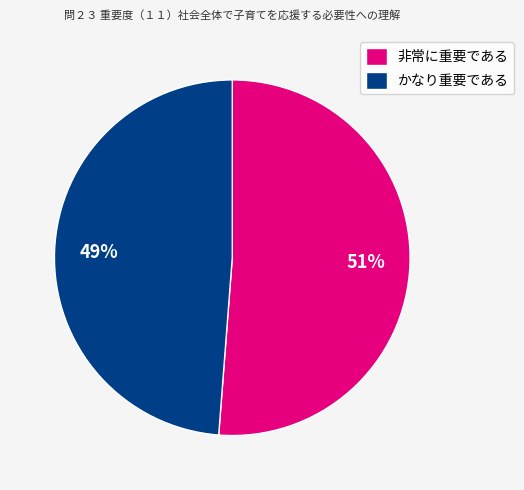

Which category has the smallest portion of the pie?

かなり重要である